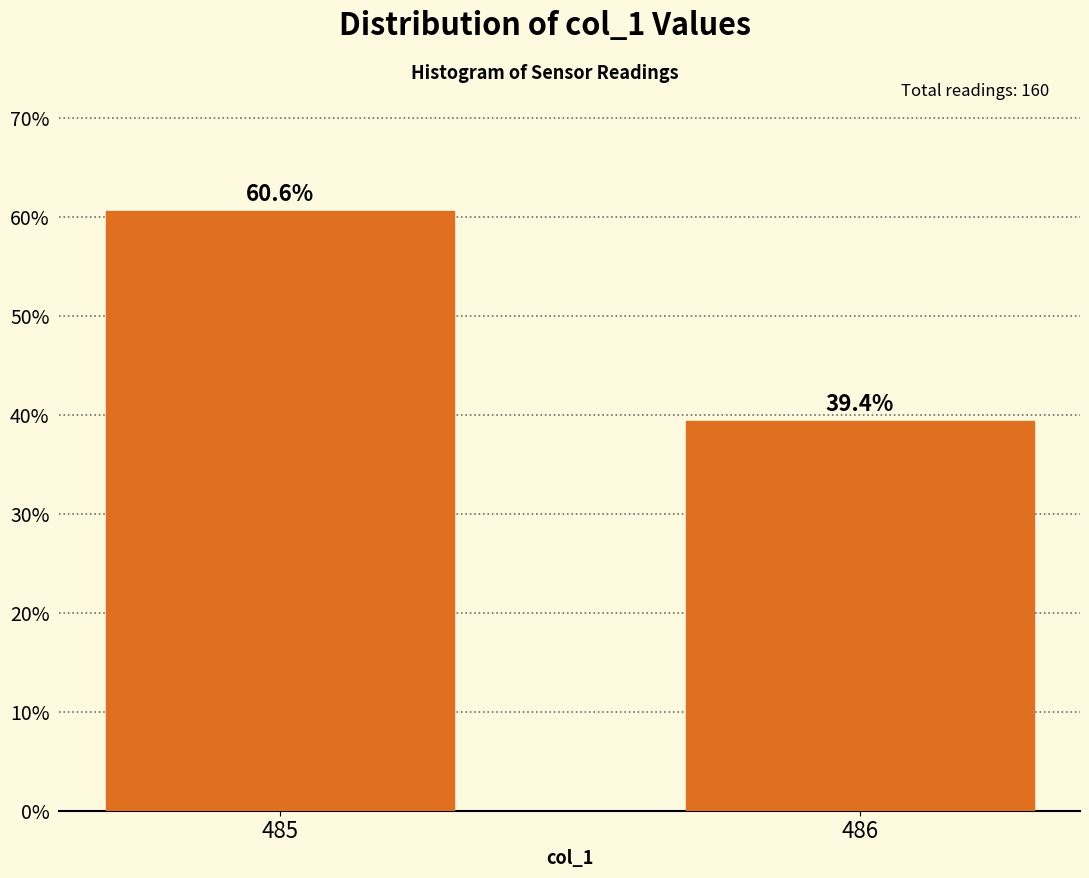

Reading left to right, list all the values displayed in this chart.

60.6	39.4